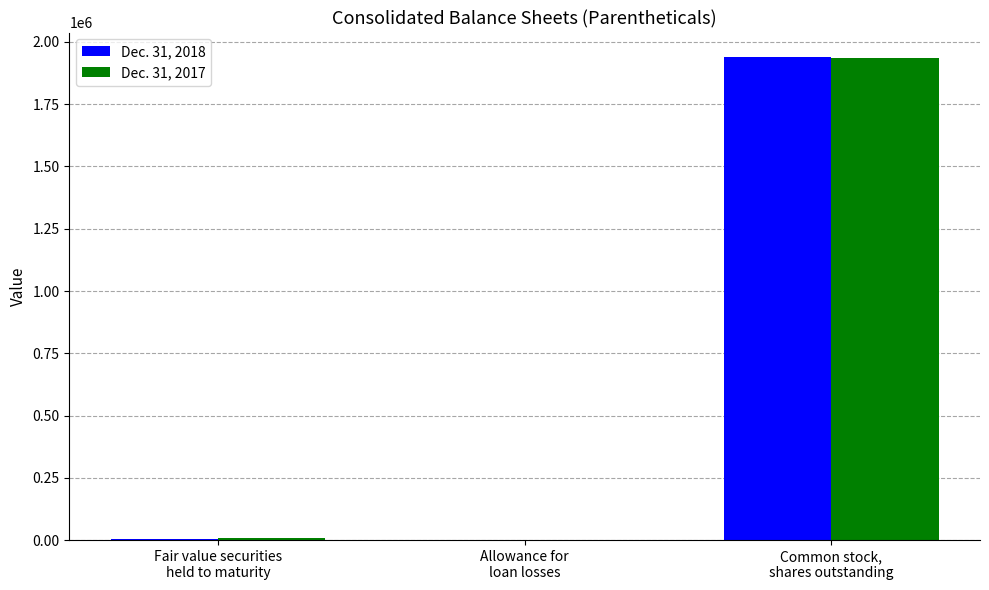

What is the maximum value shown in the chart?

1940661